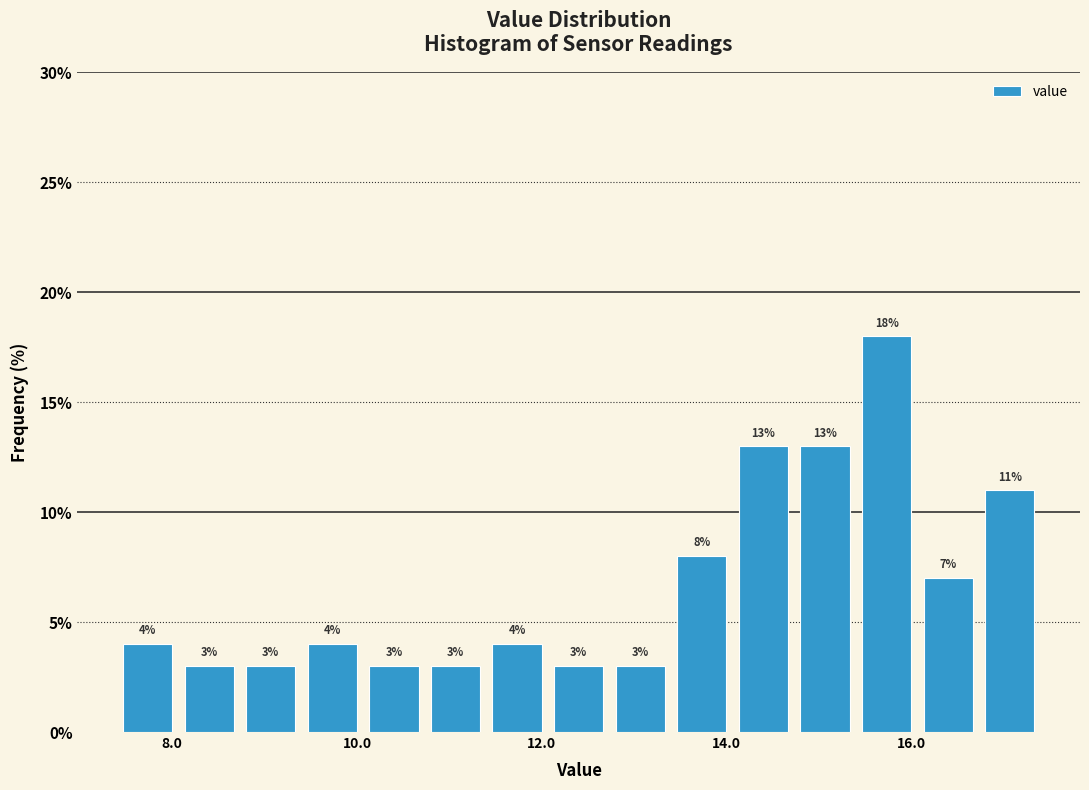

Read against the x-axis, roughly where is the centre of the tallest bar?

15.8